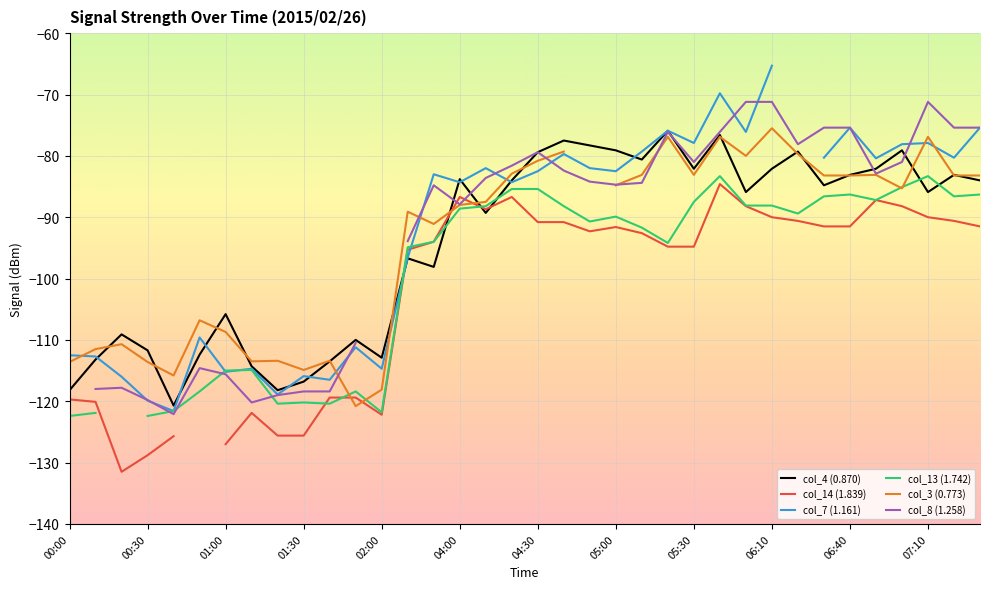

Is it true that col_4 (0.870) equals -116.8 at 01:30?

True